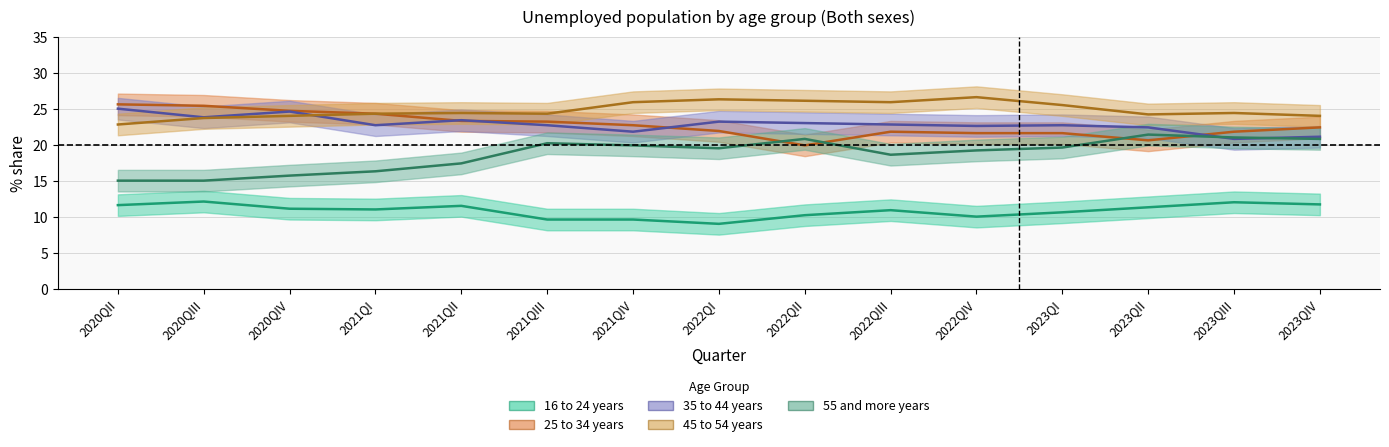

How many categories are shown in the chart?

15